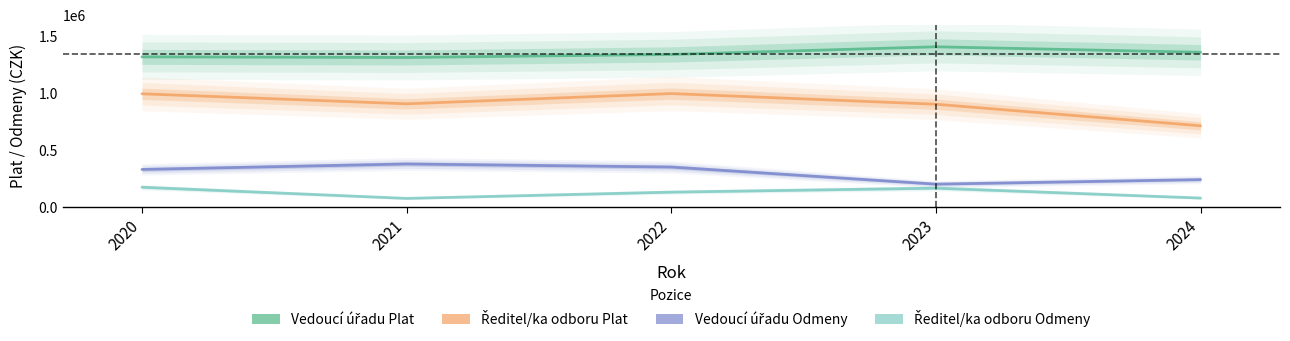

Reading left to right, extract all data points from this chart.

Vedoucí úřadu Plat: 1316266	1310892	1337408	1404634	1356220
Ředitel/ka odboru Plat: 992362	904385	994250	900771	711645
Vedoucí úřadu Odmeny: 329000	377000	350000	200000	240000
Ředitel/ka odboru Odmeny: 173000	75000	130000	165000	78000